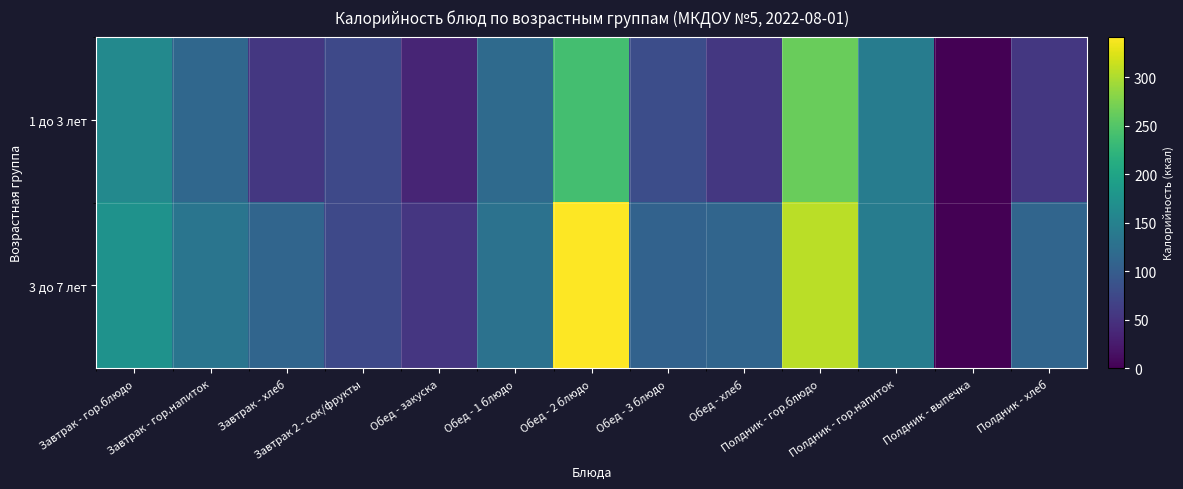

Reading right to left, transcribe all the data shown in this chart.

1 до 3 лет: Полдник - хлеб=56.0	Полдник - выпечка=0.0	Полдник - гор.напиток=143.7	Полдник - гор.блюдо=264.3	Обед - хлеб=56.0	Обед - 3 блюдо=80.7	Обед - 2 блюдо=239.2	Обед - 1 блюдо=118.0	Обед - закуска=34.8	Завтрак 2 - сок/фрукты=75.0	Завтрак - хлеб=56.0	Завтрак - гор.напиток=114.8	Завтрак - гор.блюдо=161.5
3 до 7 лет: Полдник - хлеб=112.0	Полдник - выпечка=0.0	Полдник - гор.напиток=143.2	Полдник - гор.блюдо=306.5	Обед - хлеб=112.0	Обед - 3 блюдо=107.7	Обед - 2 блюдо=342.0	Обед - 1 блюдо=129.0	Обед - закуска=53.6	Завтрак 2 - сок/фрукты=75.0	Завтрак - хлеб=112.0	Завтрак - гор.напиток=132.5	Завтрак - гор.блюдо=174.0